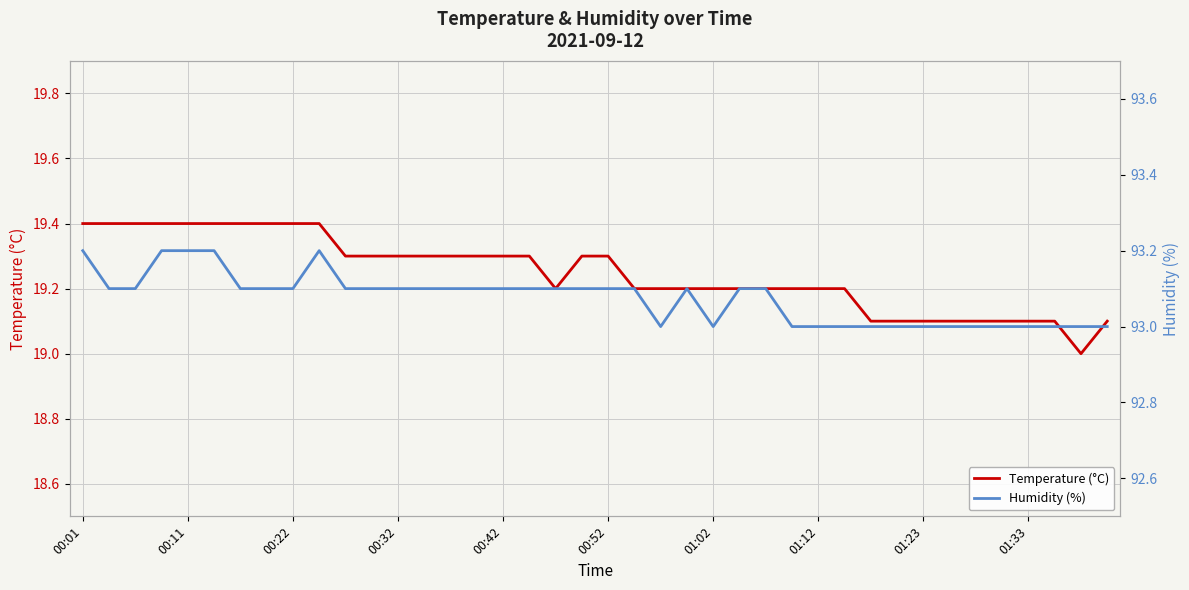

List the series in order of their peak value, lowest first.

Temperature (°C), Humidity (%)